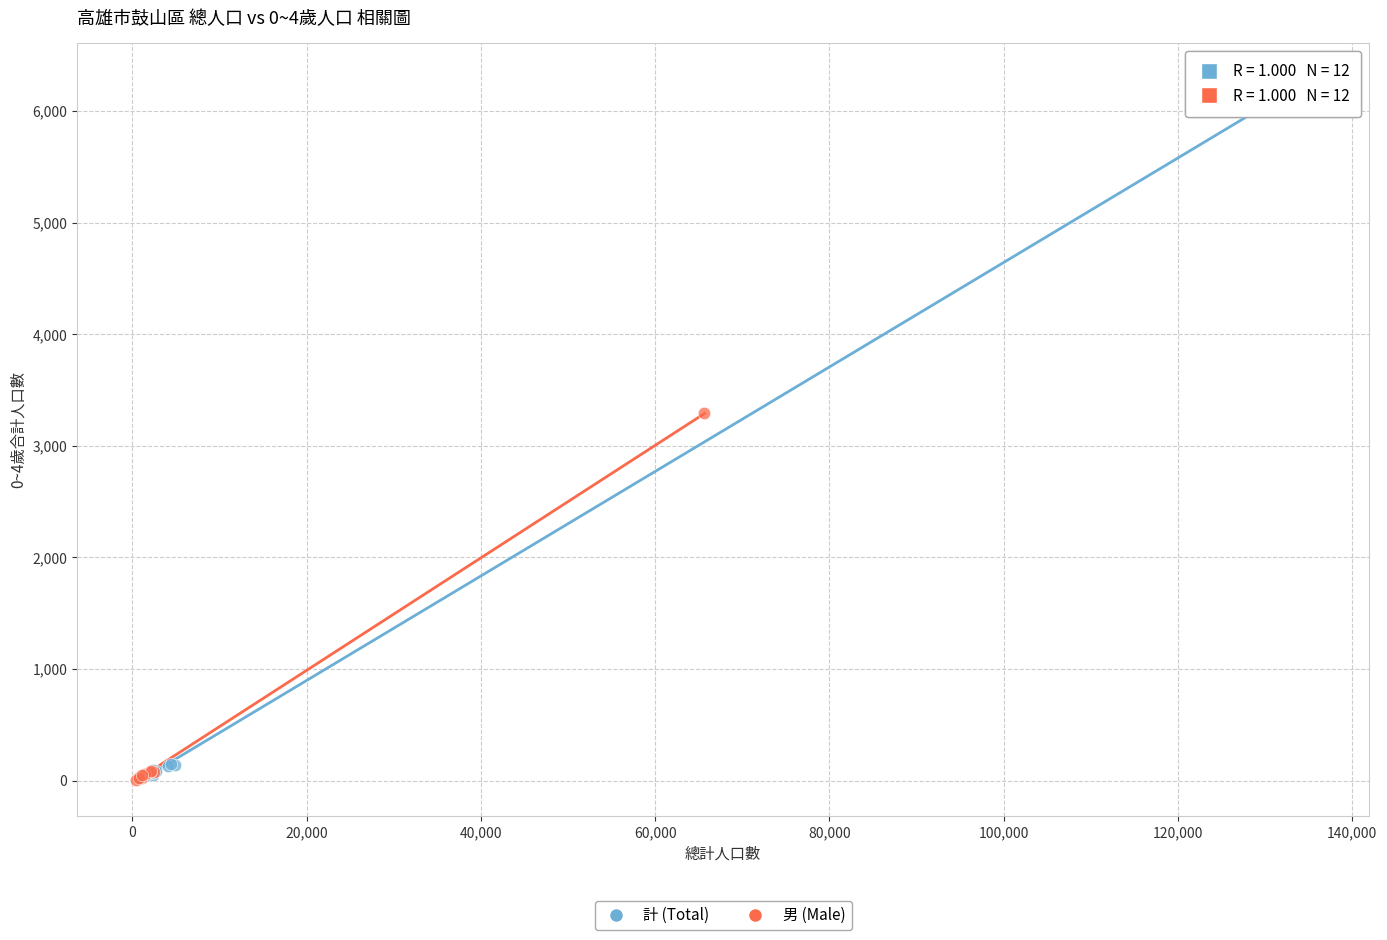

Which series contains the highest Y value?

計 (Total)